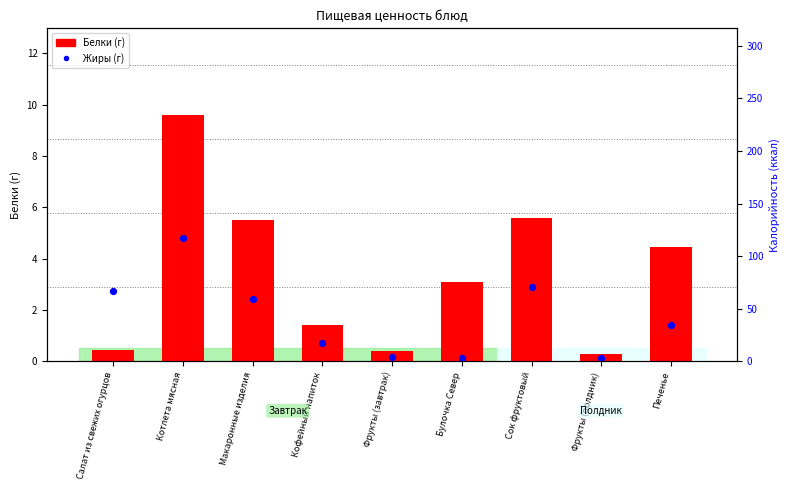

At how many categories does at least one series exceed 5?

3